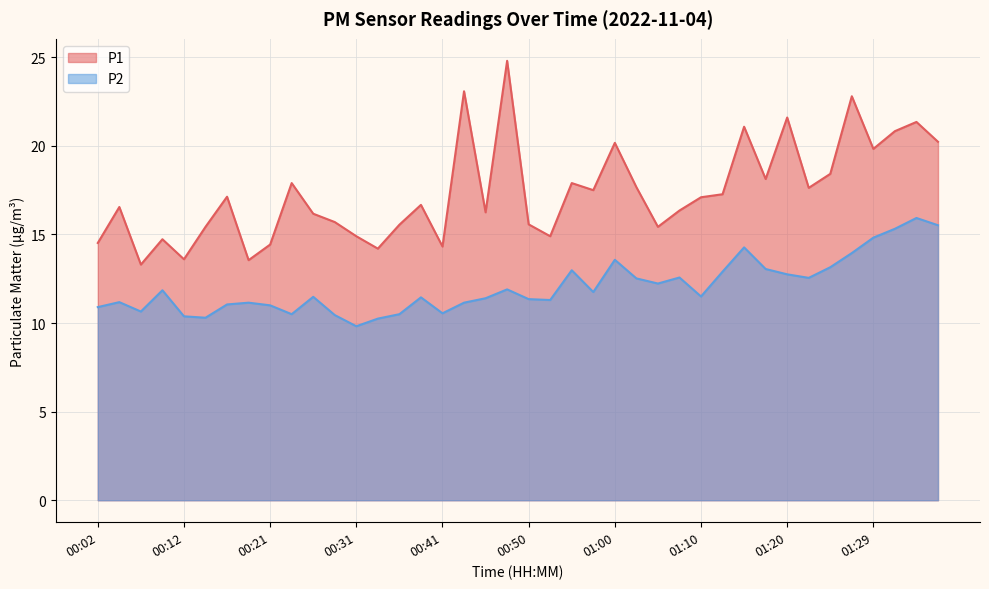

At which label is P1 closest to 19?

01:24